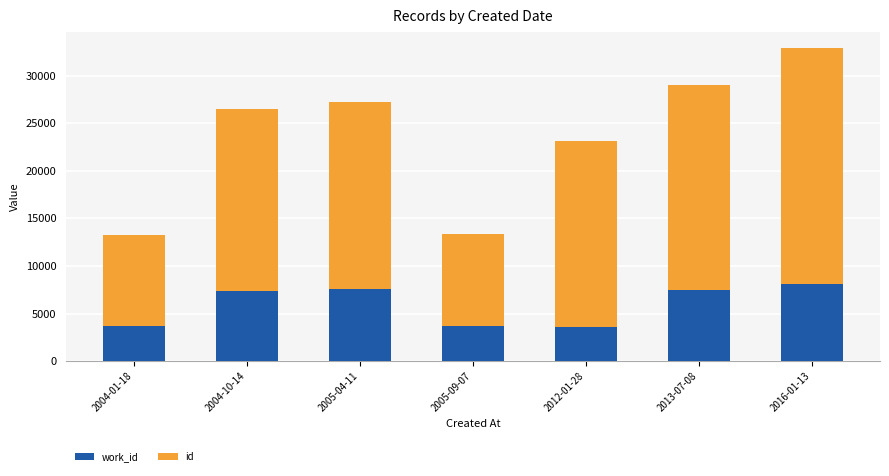

Are the bars grouped side by side (vs. stacked)?

No